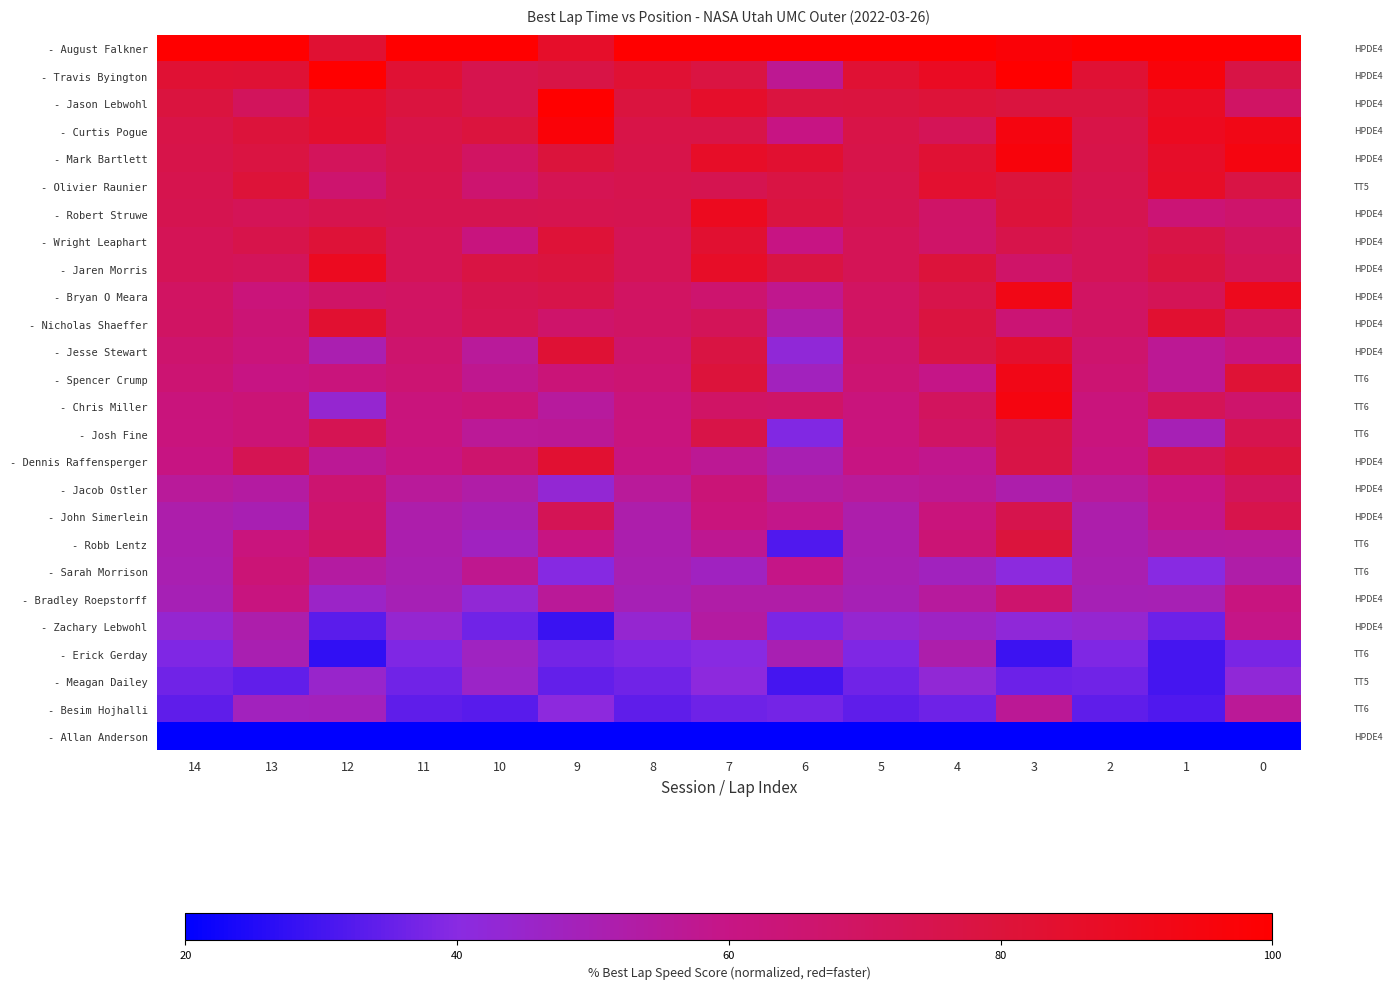

At how many categories does at least one series exceed 0?

15